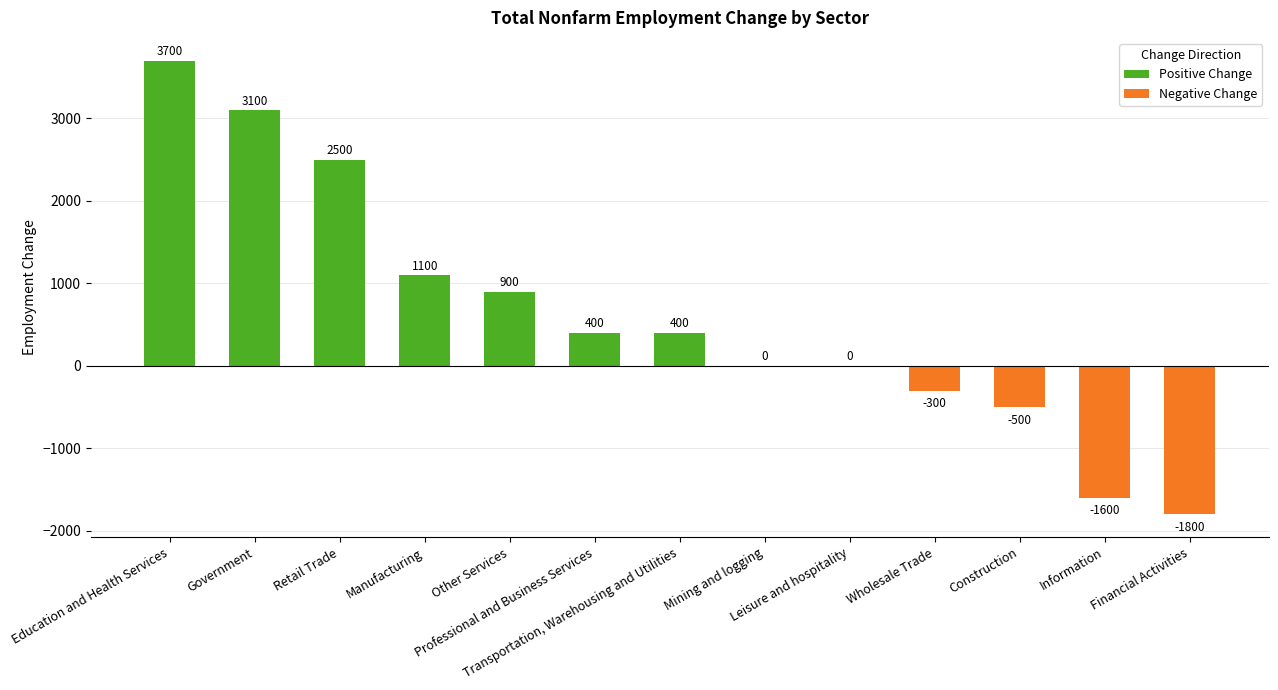

Are the bars horizontal?

No